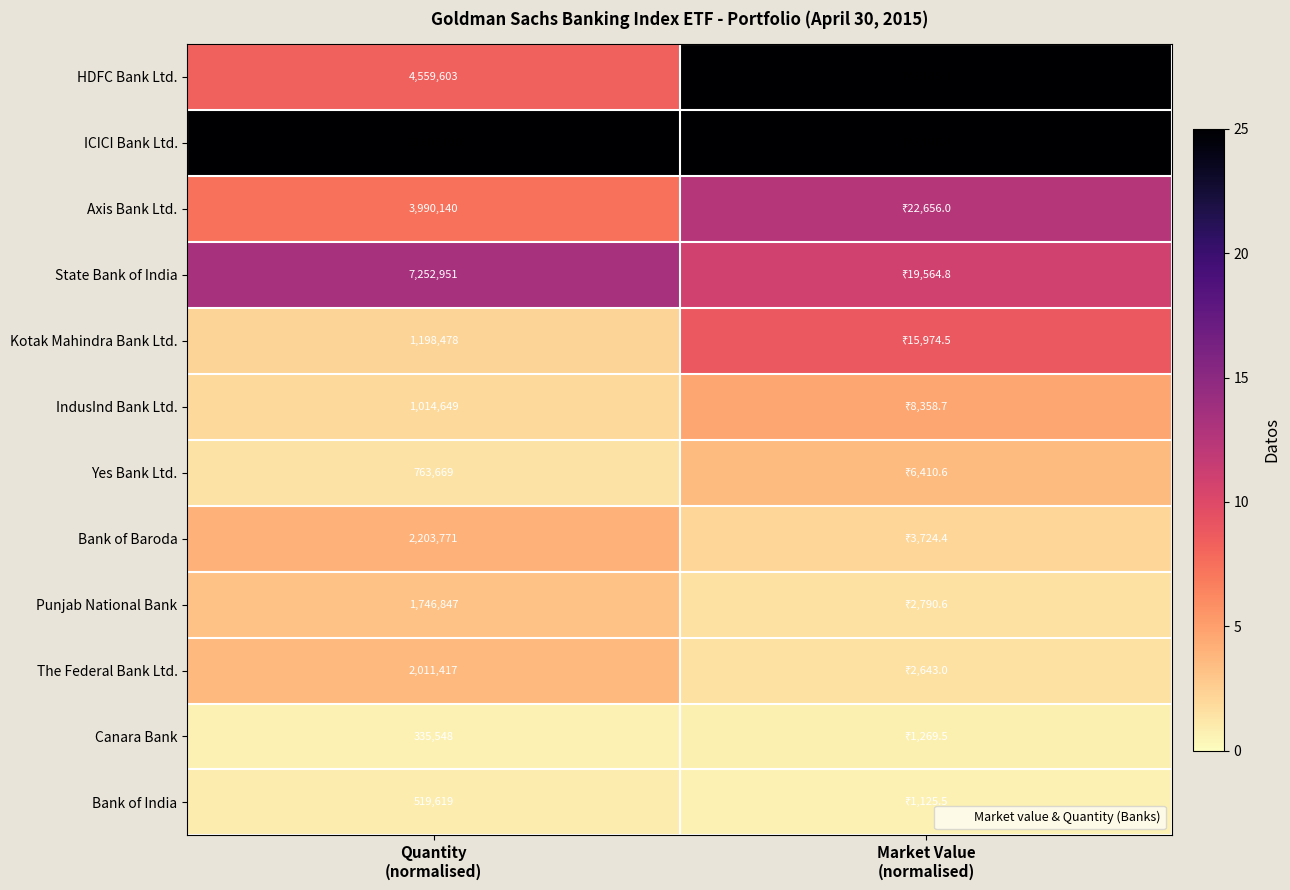

At which label does IndusInd Bank Ltd. reach its minimum?

Quantity (normalised)